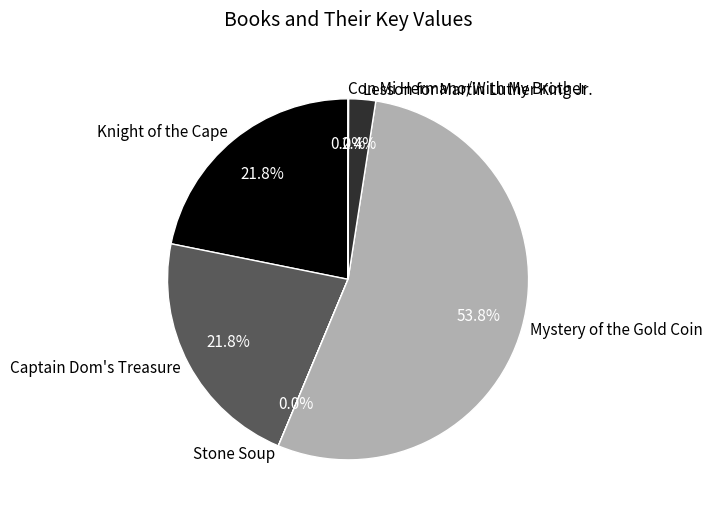

The Lesson for Martin Luther King Jr. slice represents 2% of the pie. True or false?

True